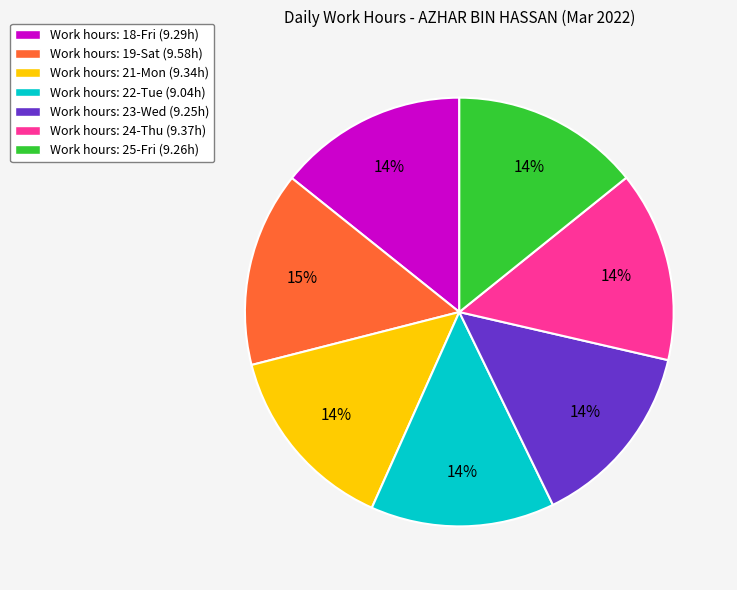

The Work hours: 19-Sat (9.58h) slice represents 15% of the pie. True or false?

True